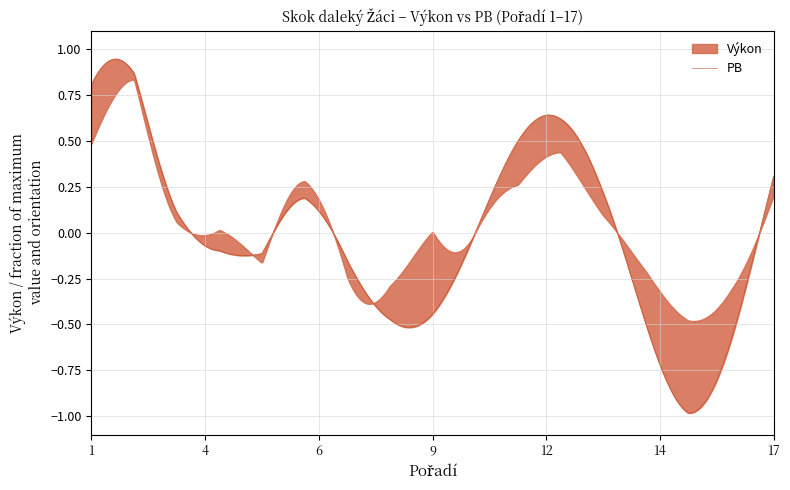

Rank the series by their average value, from lowest to highest.

Výkon, PB